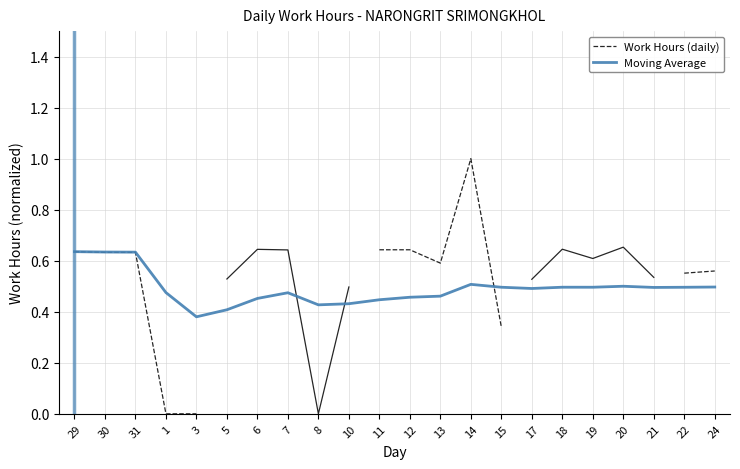

Between 15 and 20, which is larger?

20